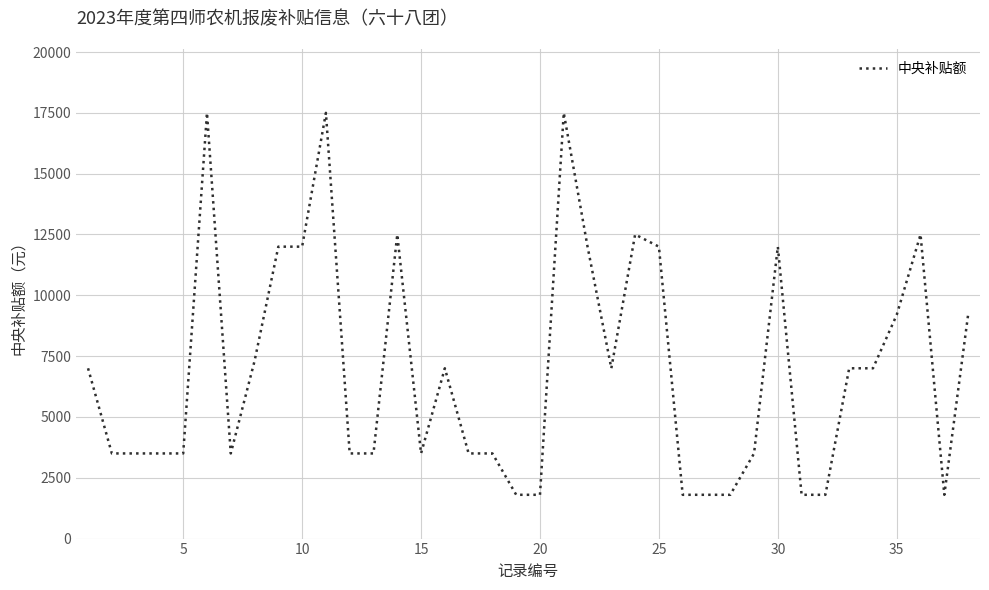

What is the sum of all values?

263600